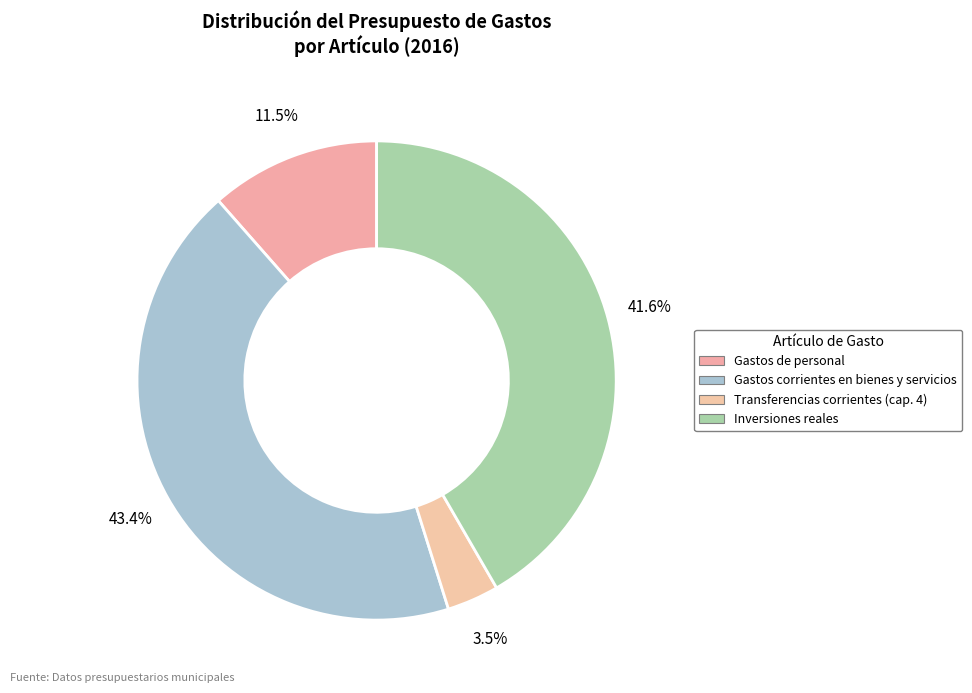

Does Inversiones reales account for over 50% of the chart?

No